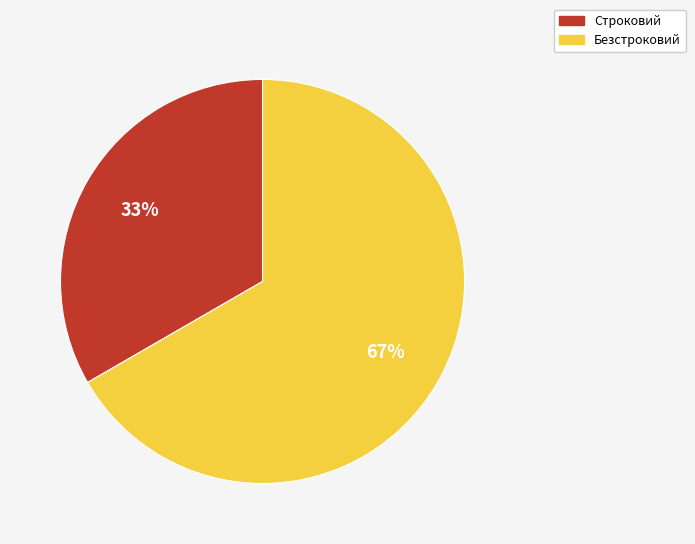

What percentage is the Безстроковий slice, to the nearest percent?

67%